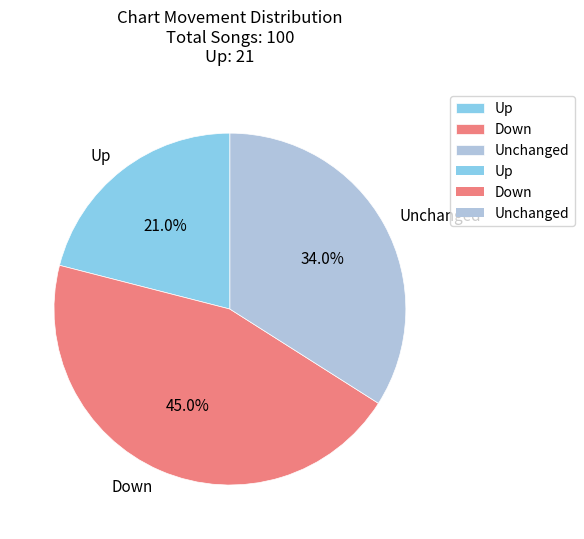

Which has a higher value, Unchanged or Down?

Down